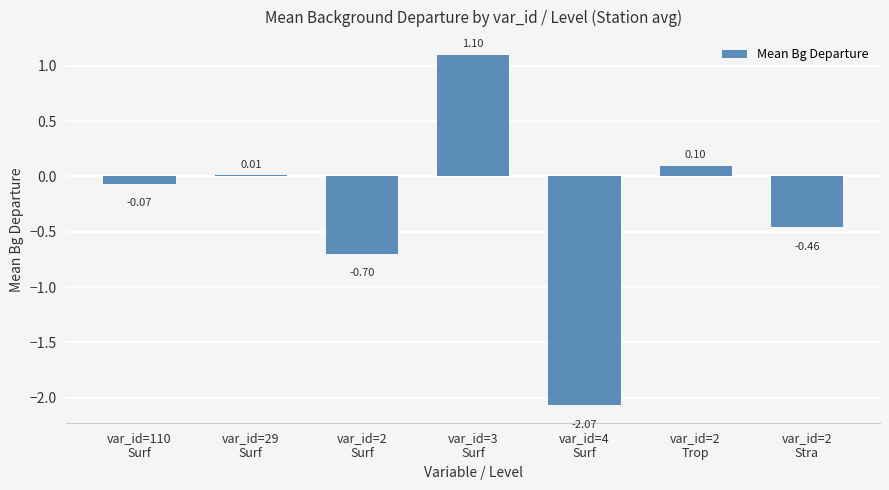

The value at var_id=2
Trop is 0.1. True or false?

True